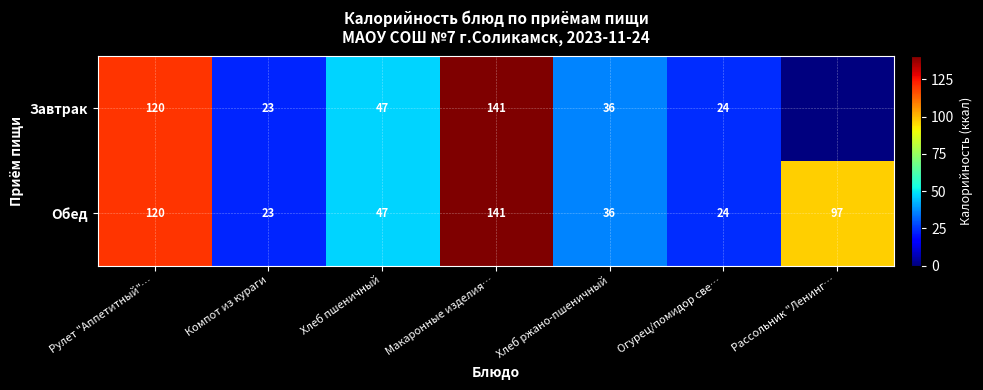

What is the maximum value for Обед?

141